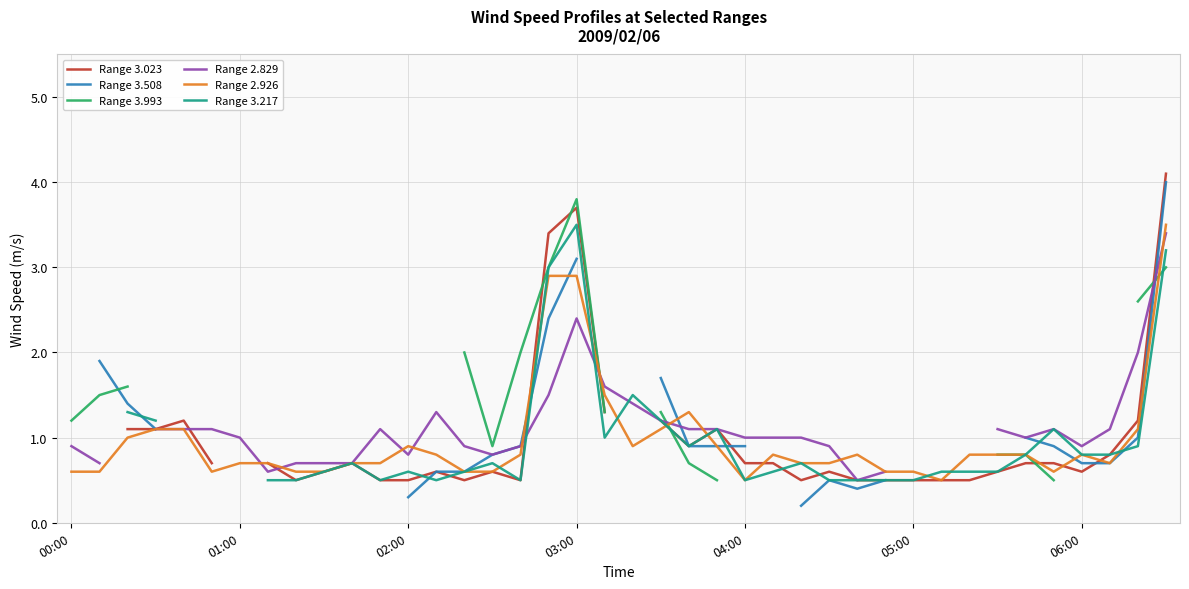

Which series changed the most between 03:00 and 04:00?

Range 3.023